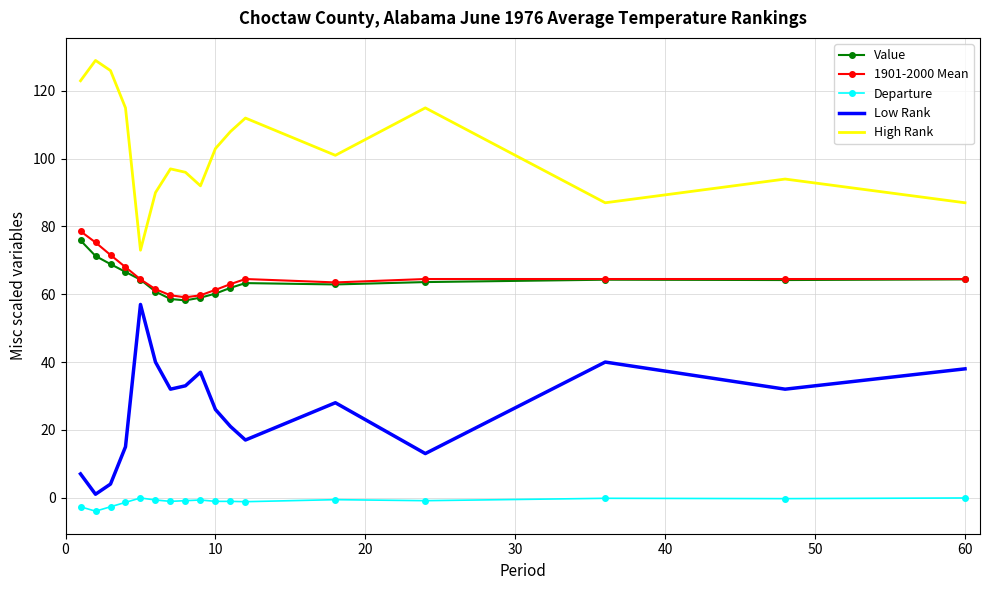

What is the minimum value shown in the chart?

-4.0